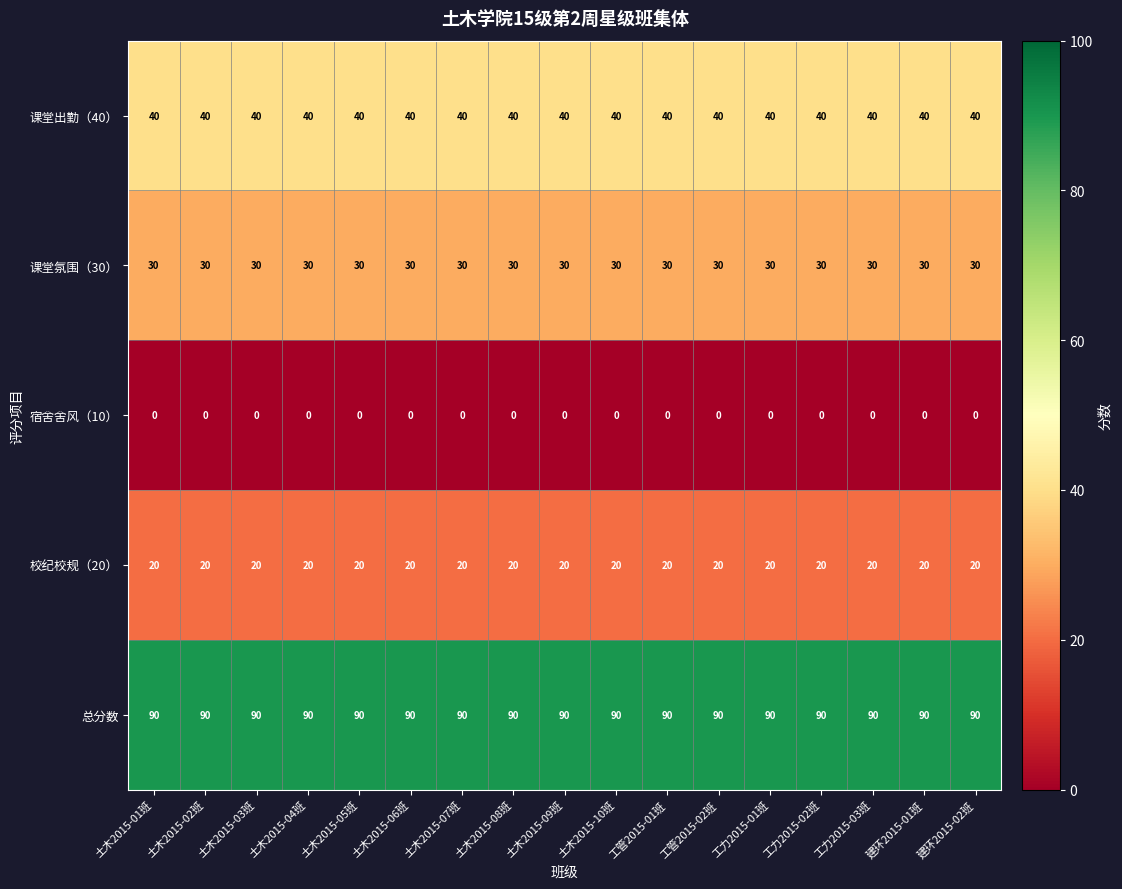

What value does the 课堂氛围（30） series have at 工力2015-01班?

30